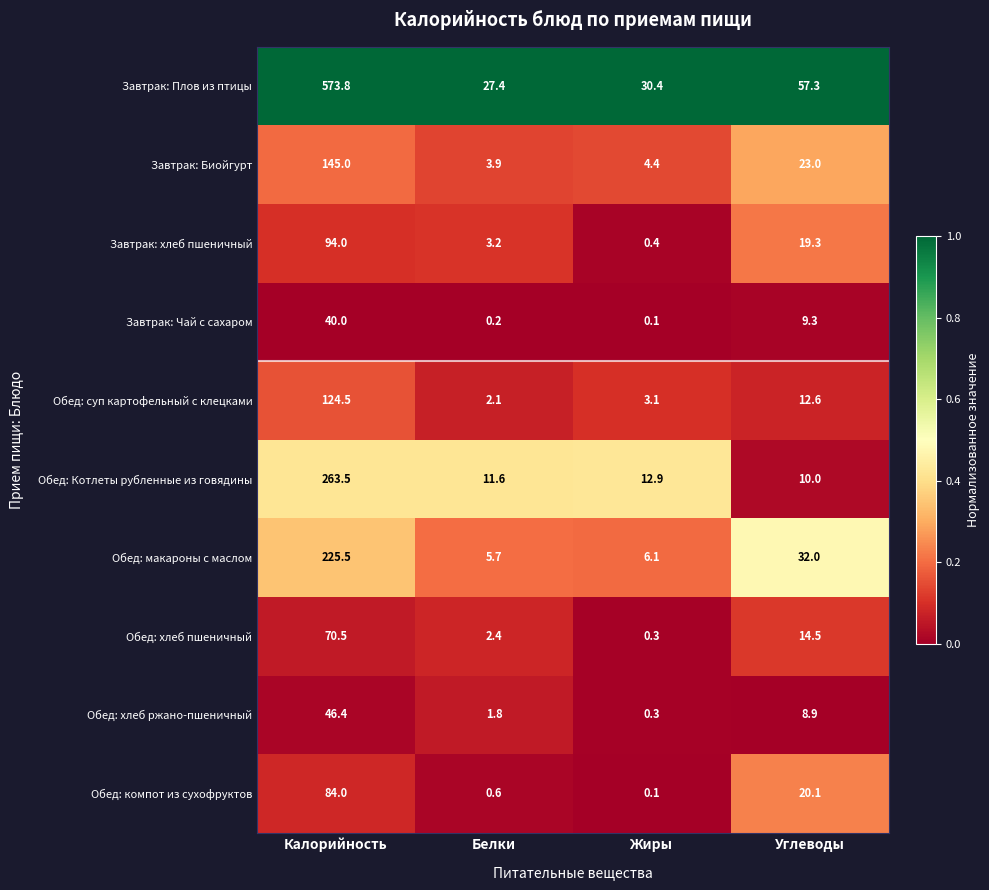

Between Калорийность and Белки, which series saw the biggest shift?

Завтрак: Плов из птицы